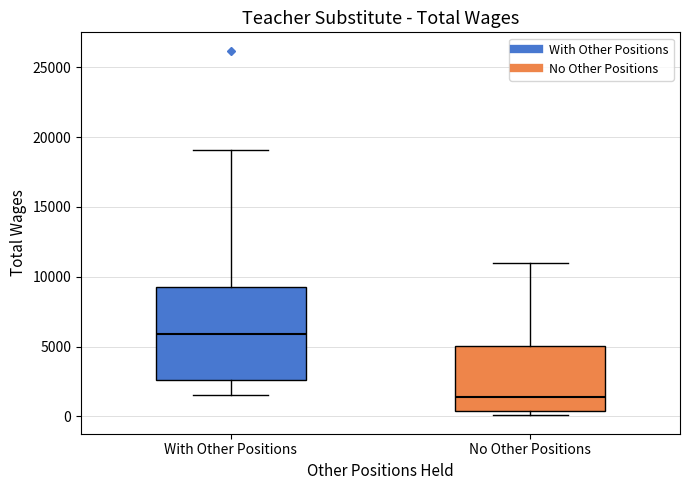

Which box is the tallest, from its lower edge to its upper edge?

With Other Positions